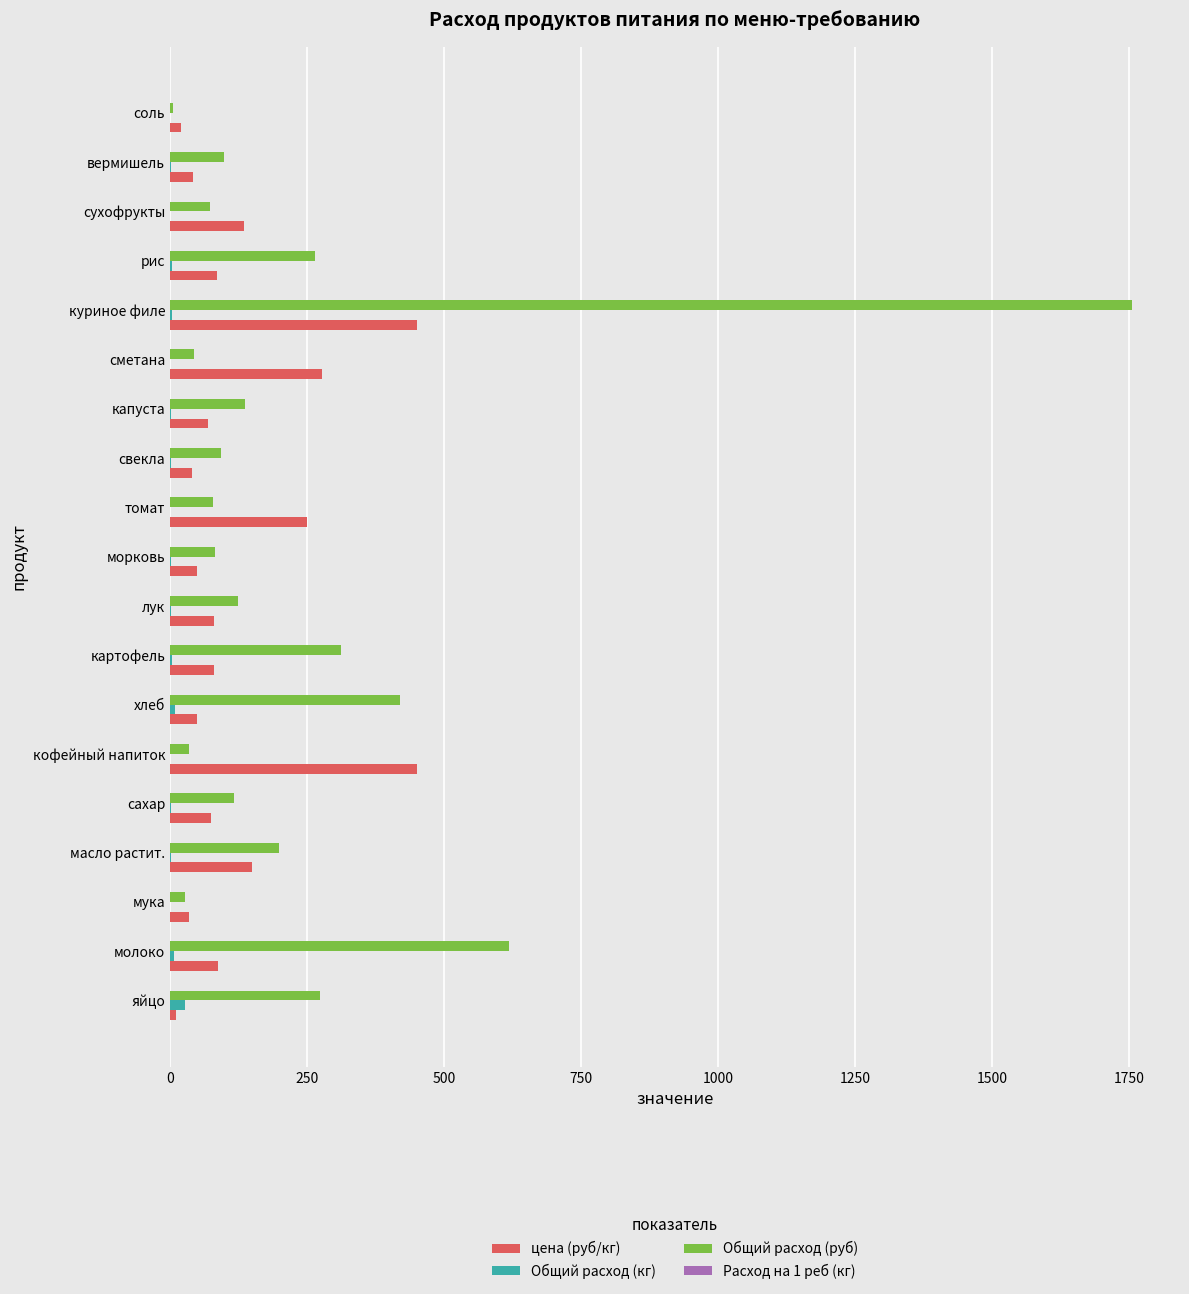

What is the sum of all цена (руб/кг) values?

2437.0